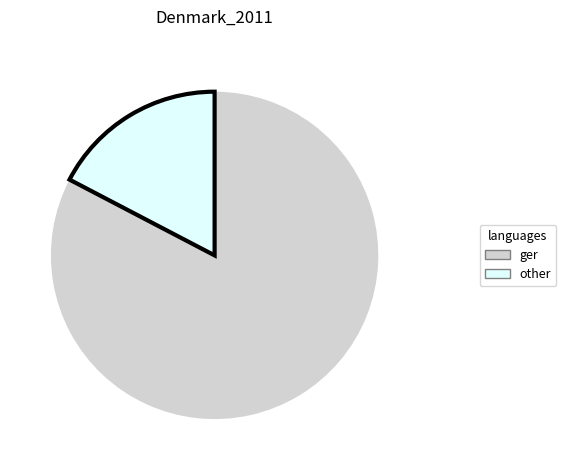

True or false: other accounts for 17% of the total.

True